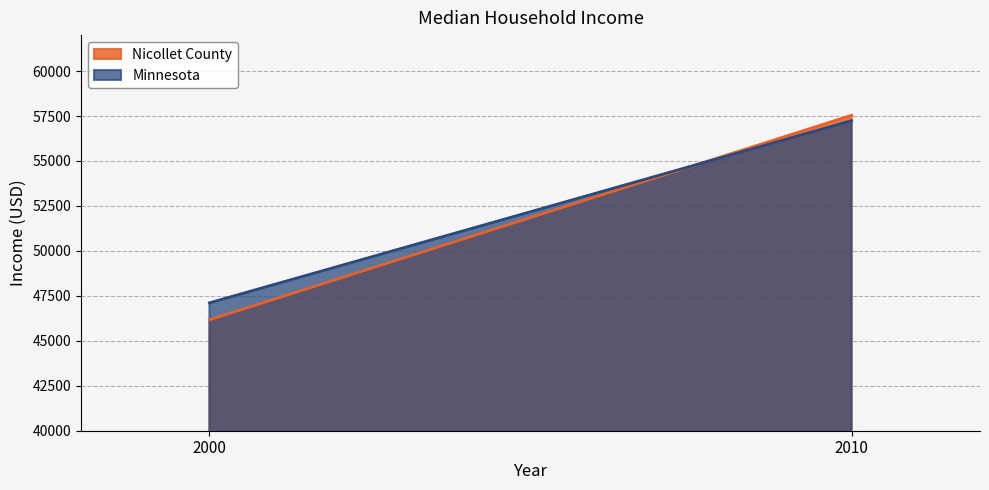

What is the difference between the highest and lowest values at 2000?

941